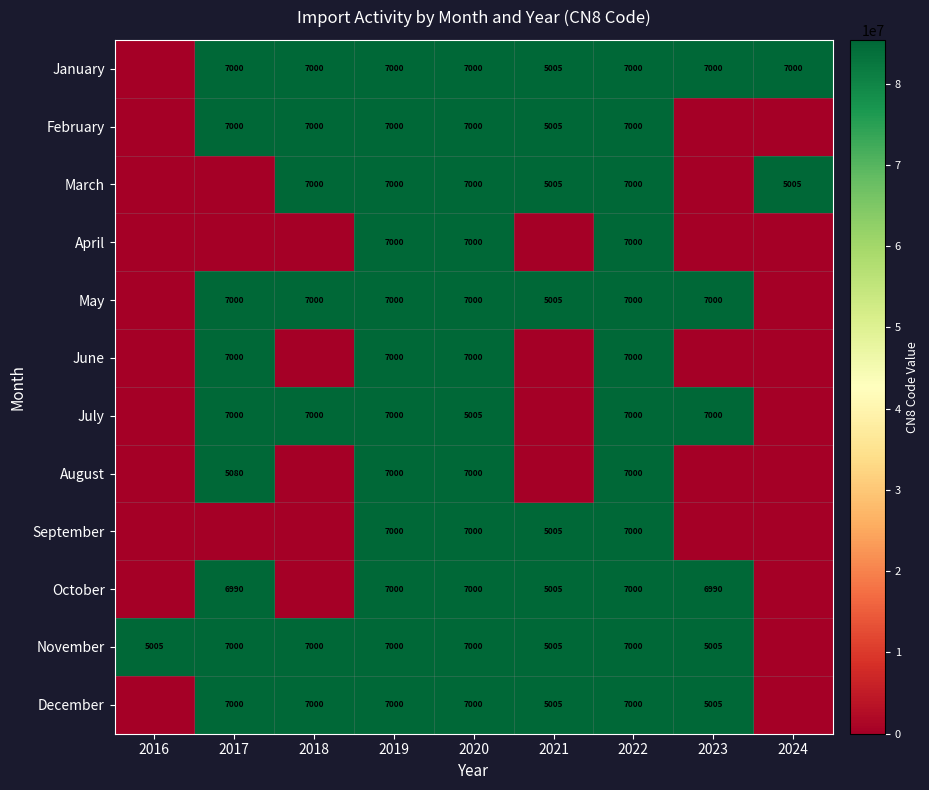

How many series are shown in this chart?

12